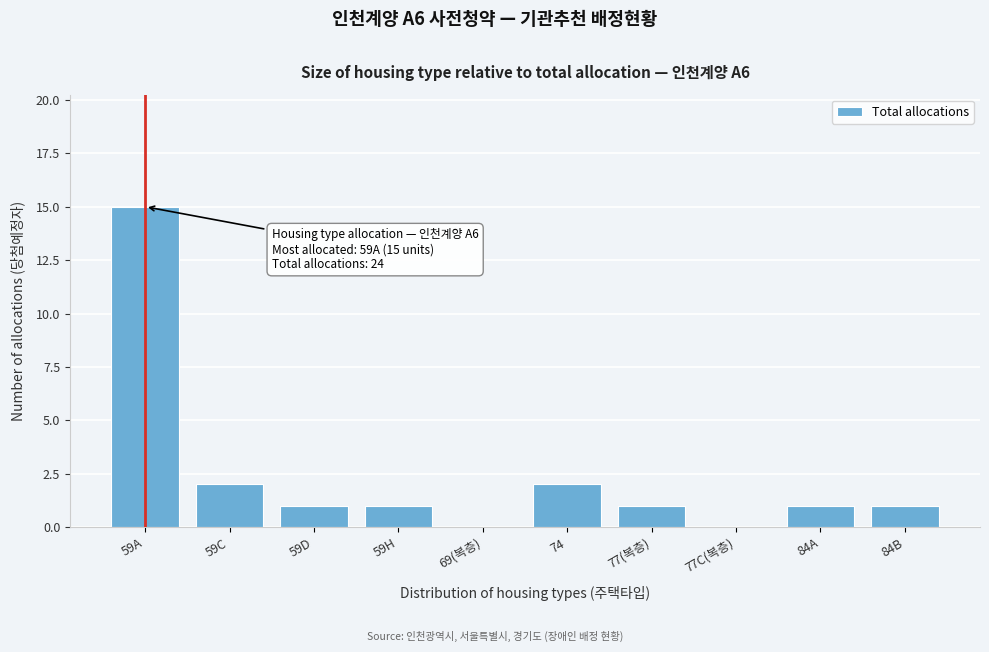

Reading right to left, transcribe all the data shown in this chart.

84B=1	84A=1	77C(복층)=0	77(복층)=1	74=2	69(복층)=0	59H=1	59D=1	59C=2	59A=15